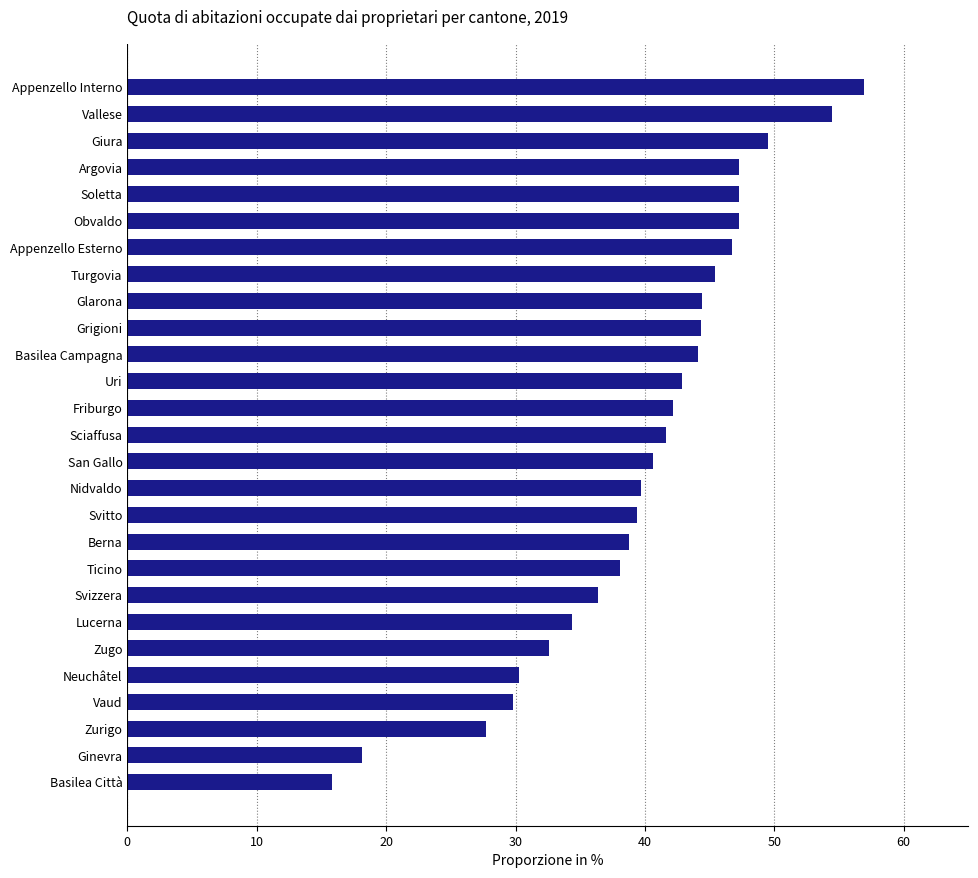

Approximately how many times larger is the value at Appenzello Interno compared to Svitto?

1.4